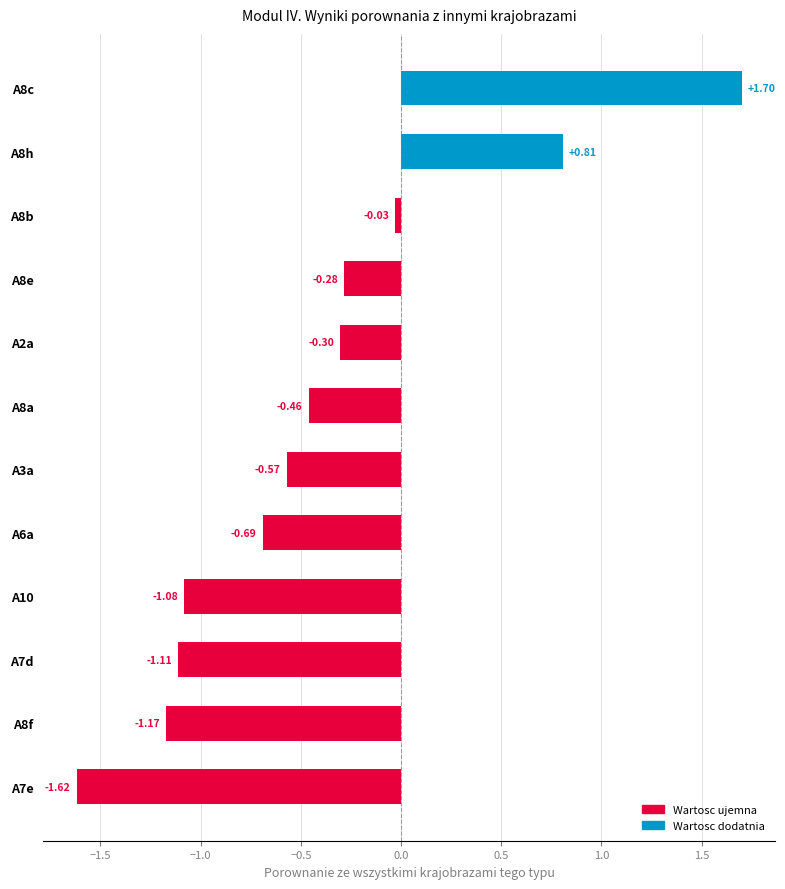

What is the difference between the maximum and minimum values?

3.3